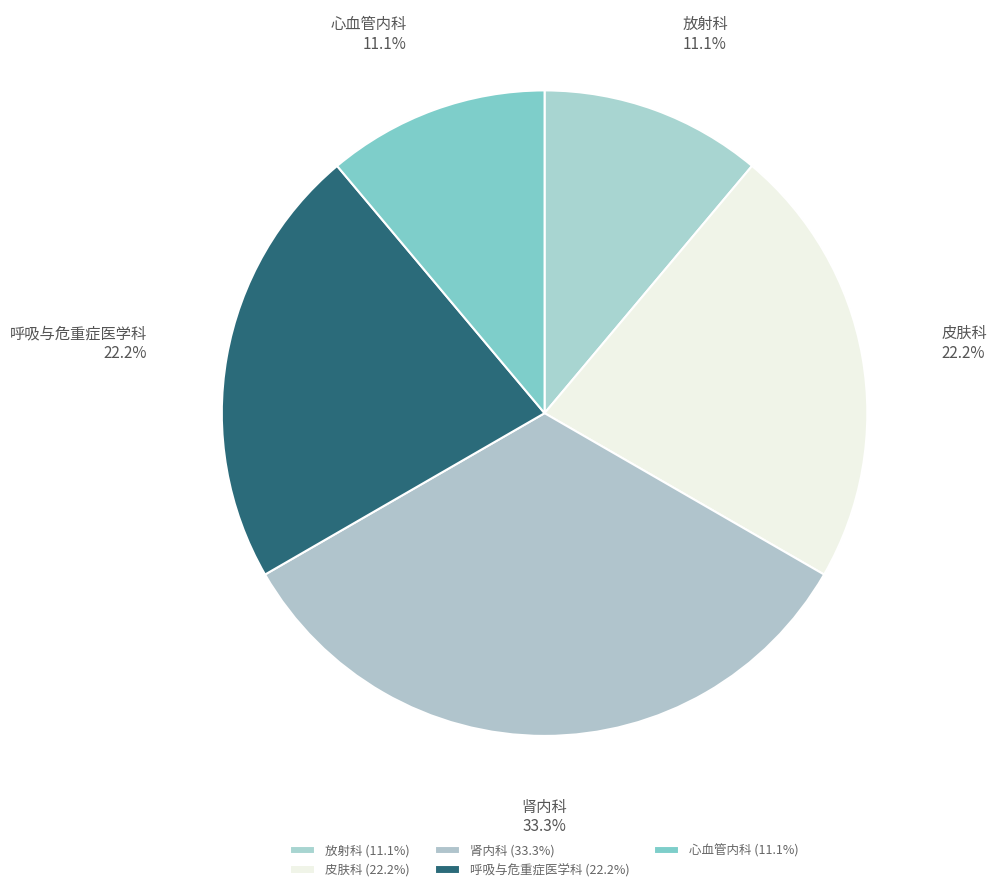

What portion of the pie excludes 呼吸与危重症医学科?

77.8%